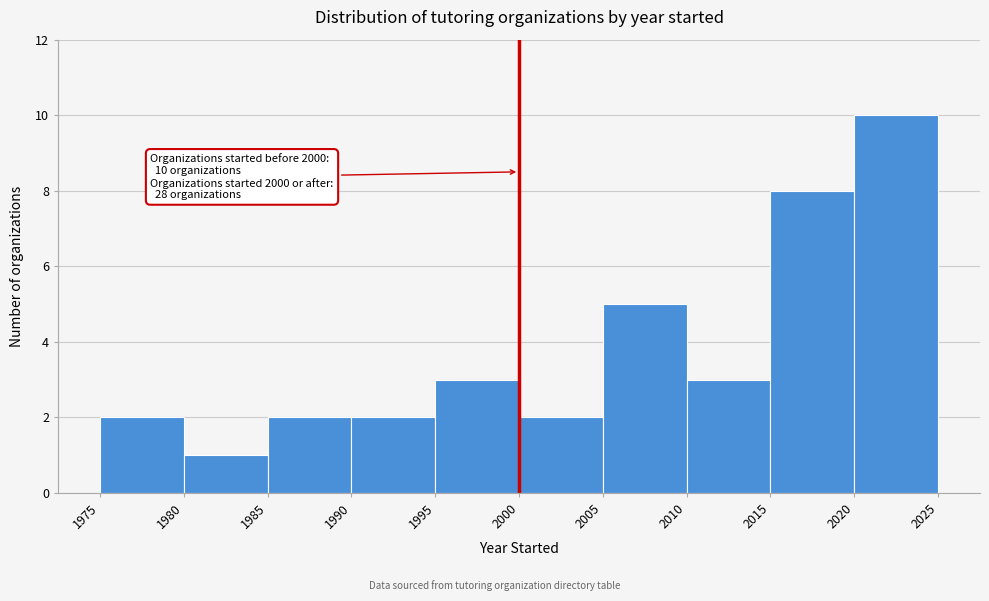

Which range on the x-axis has the tallest bar?

2020 to 2025